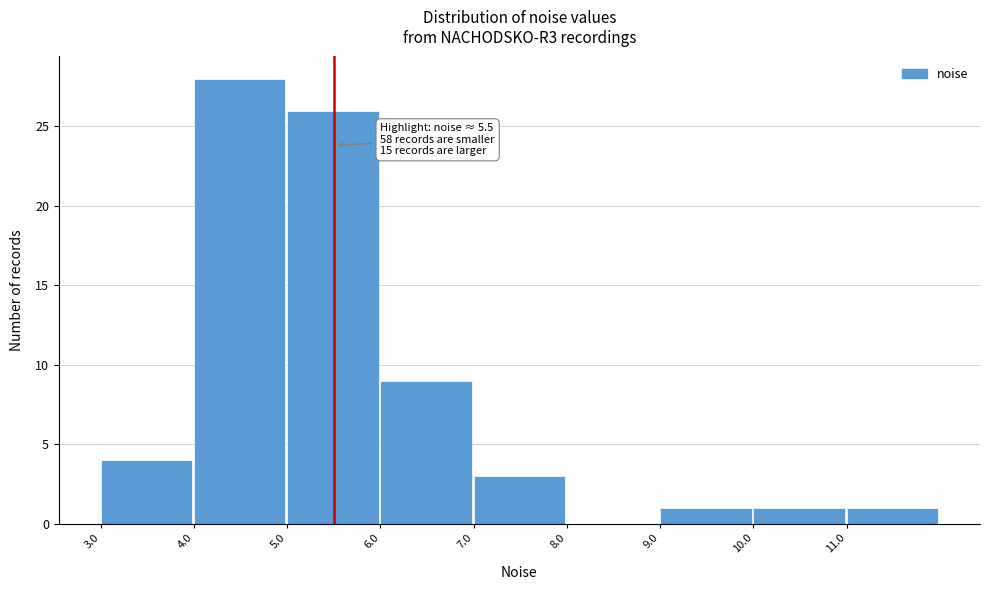

Over which range of the x-axis is the bar tallest?

4 to 5